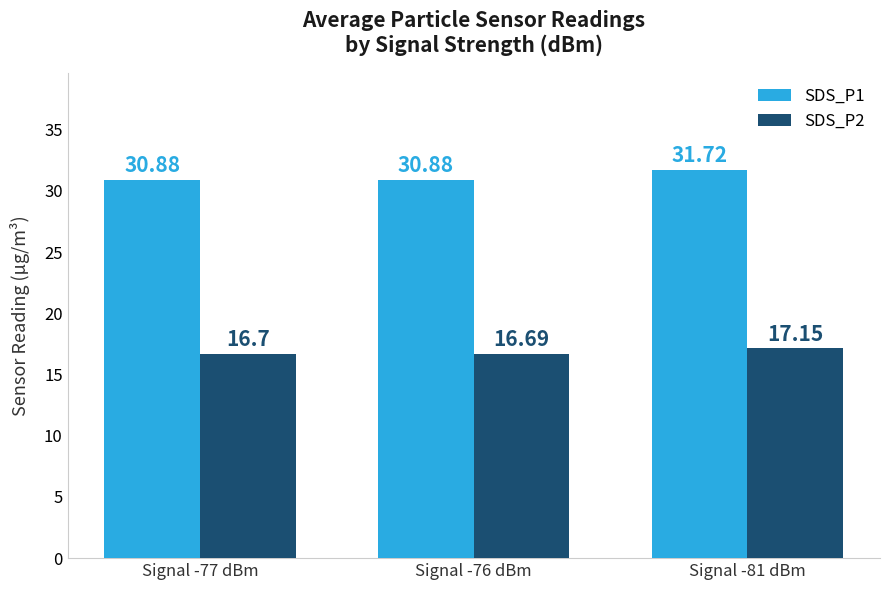

Is the value of SDS_P1 at Signal -81 dBm greater than the value of SDS_P2 at Signal -77 dBm?

Yes